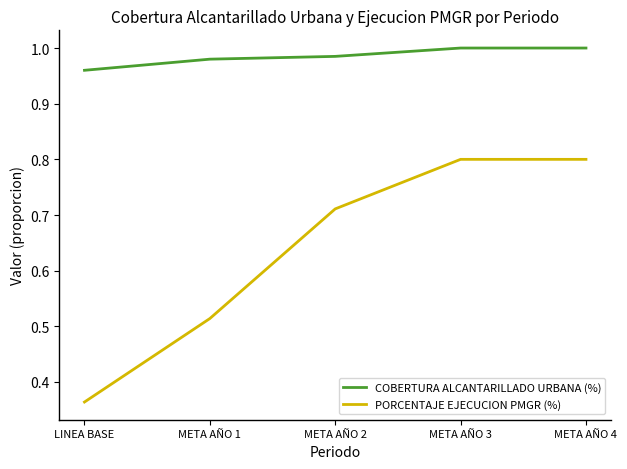

List the series in order of their overall mean, lowest first.

PORCENTAJE EJECUCION PMGR (%), COBERTURA ALCANTARILLADO URBANA (%)